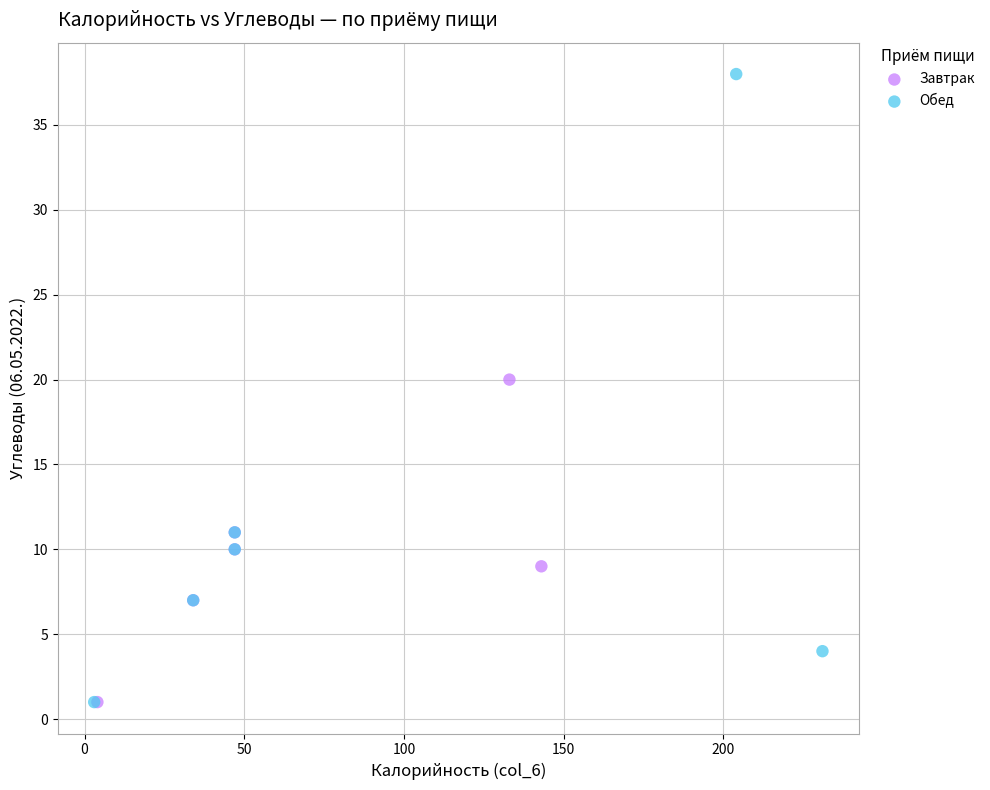

Which series contains the highest Y value?

Обед